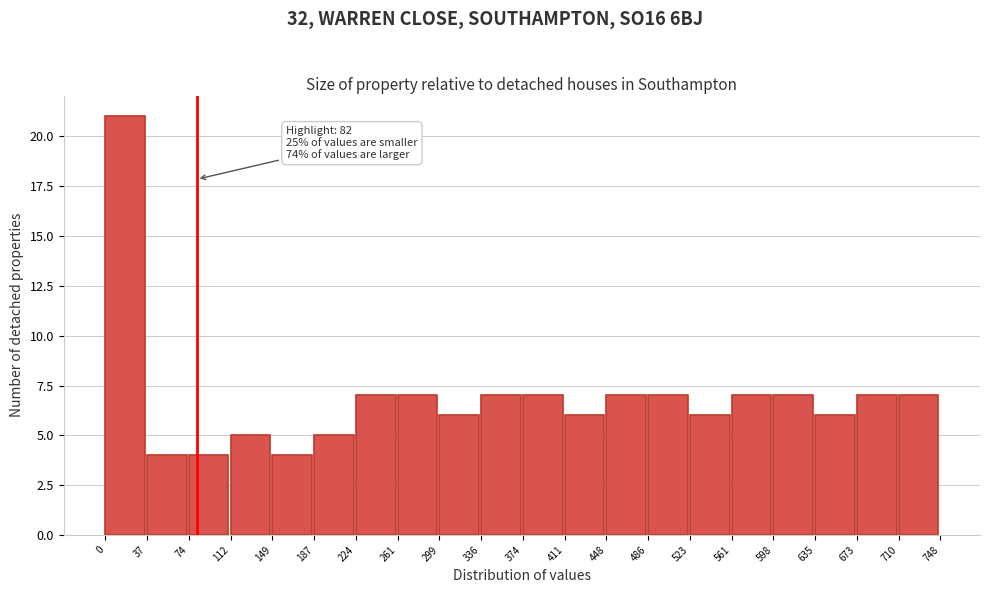

Over which range of the x-axis is the bar tallest?

0 to 37